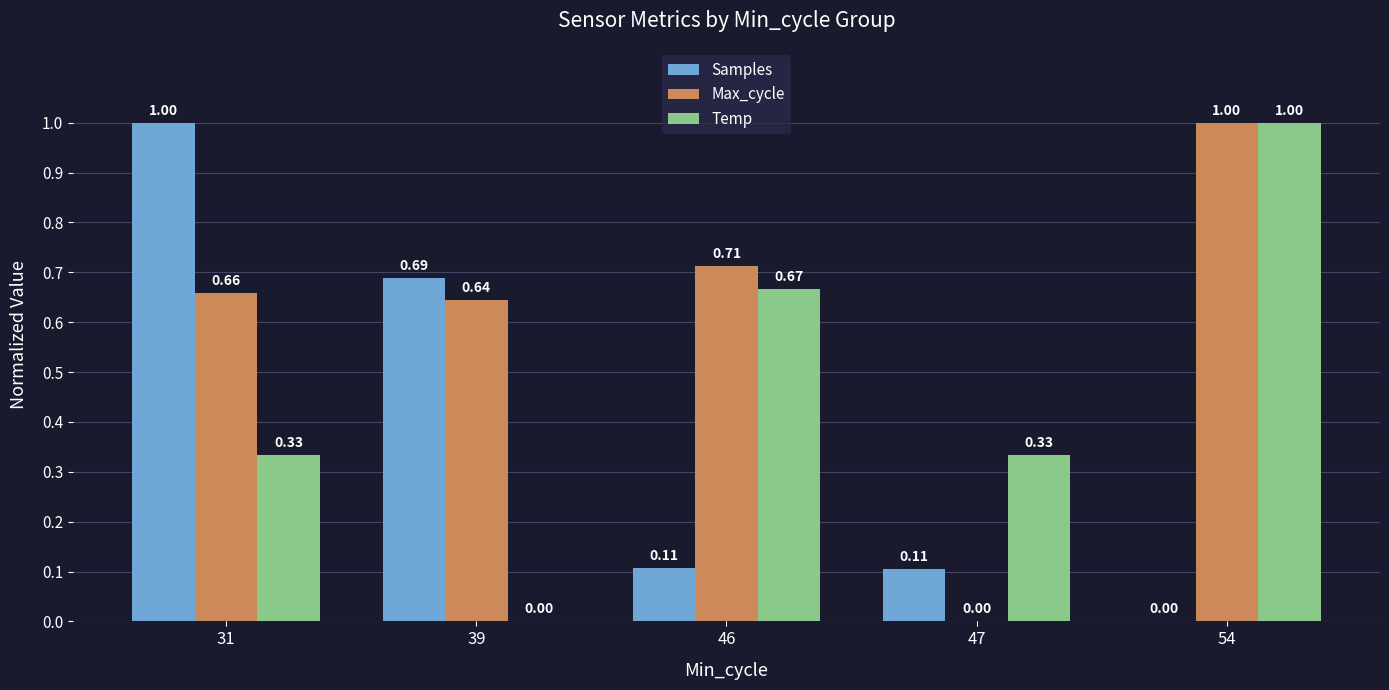

At which category is the sum across all series the highest?

54